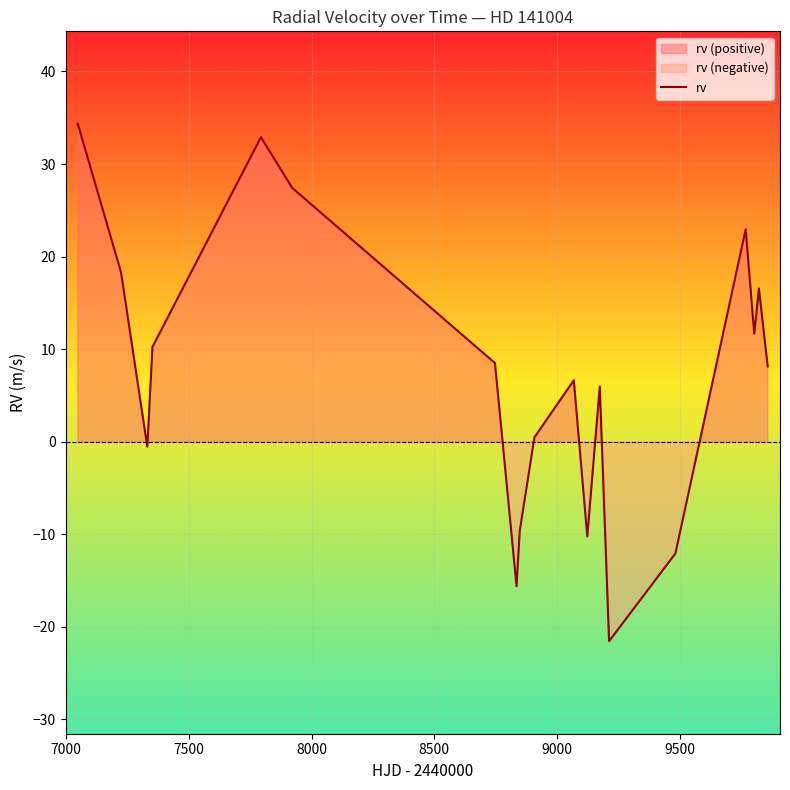

What is the lowest value of the rv series?

-21.6